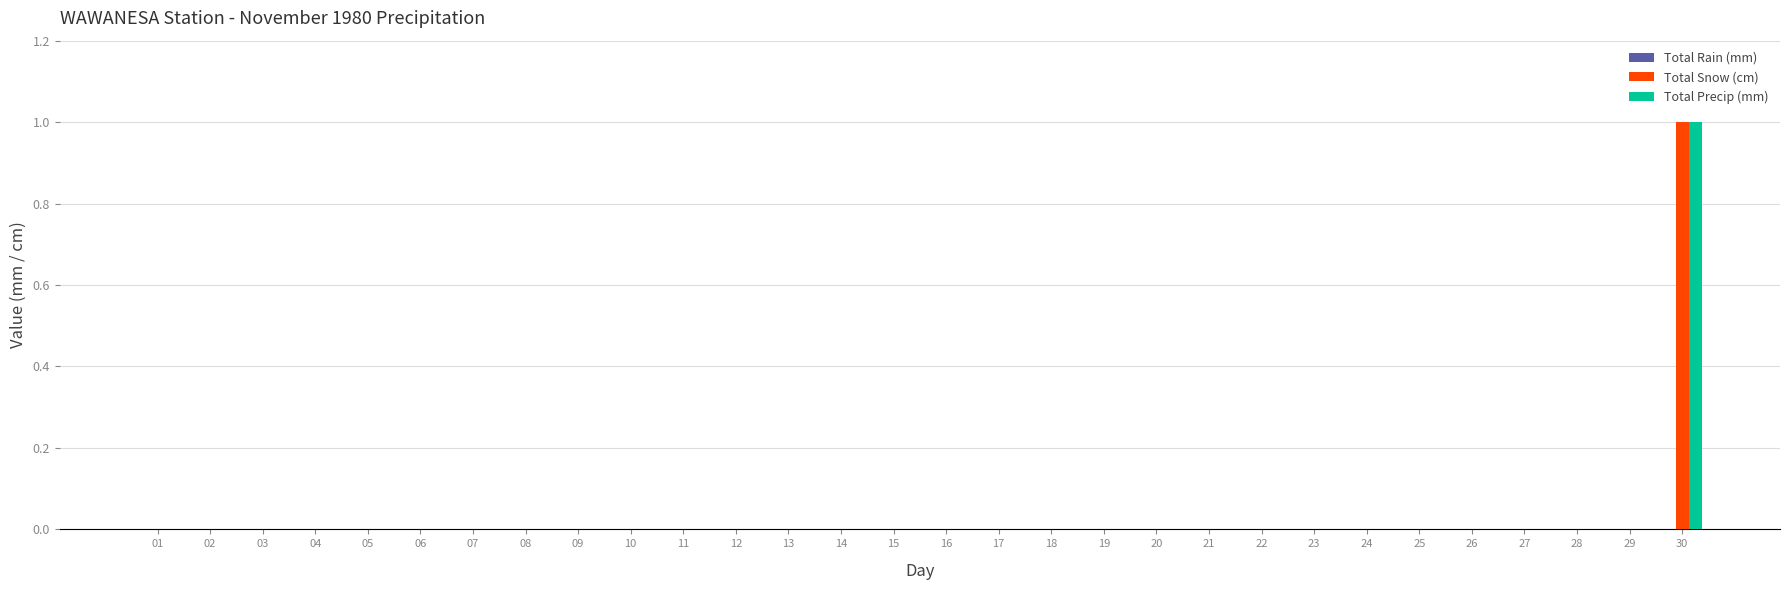

At which category is the sum across all series the highest?

30